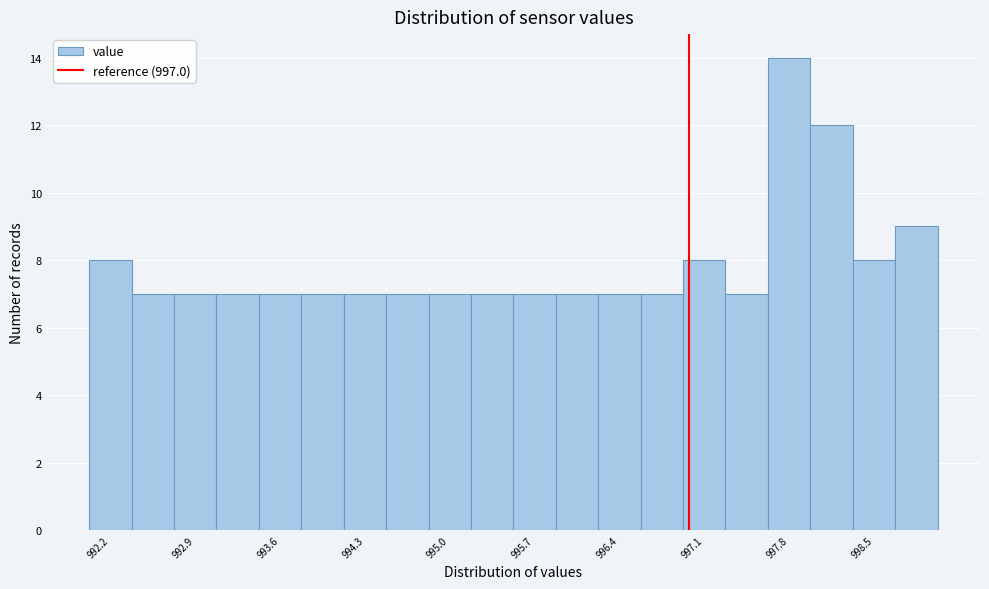

Around what value on the x-axis is the tallest bar? Give the approximate position of its centre, as read against the axis.

997.8